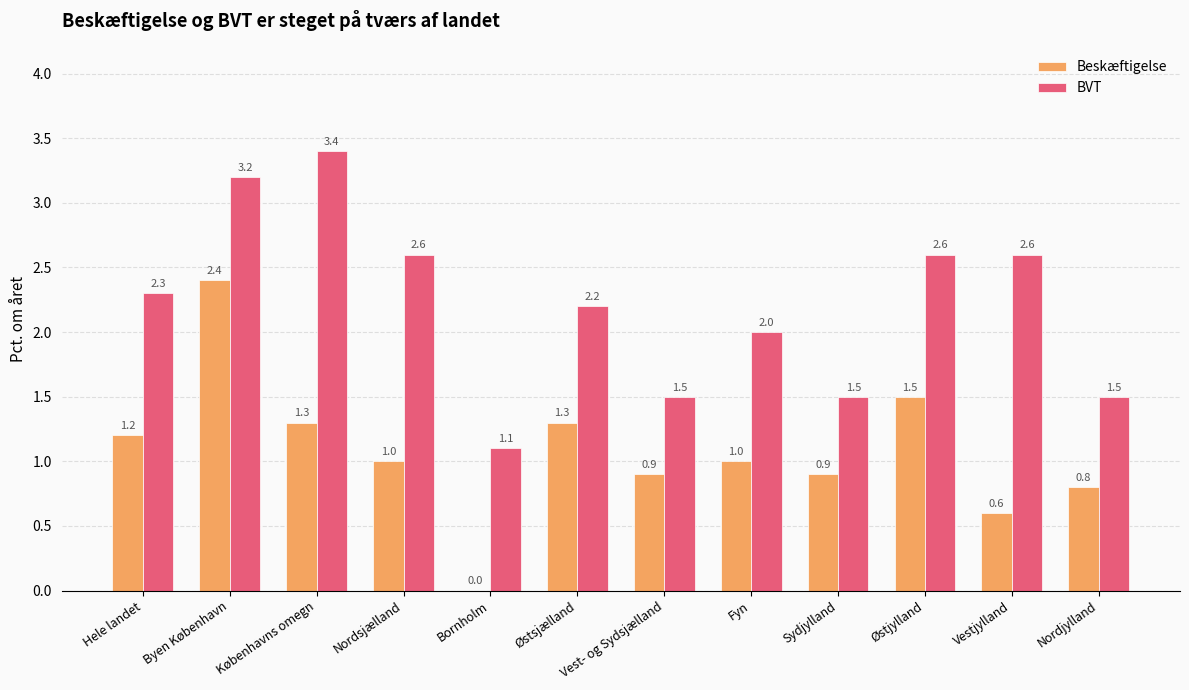

Where does the Beskæftigelse series first go above 1?

Hele landet